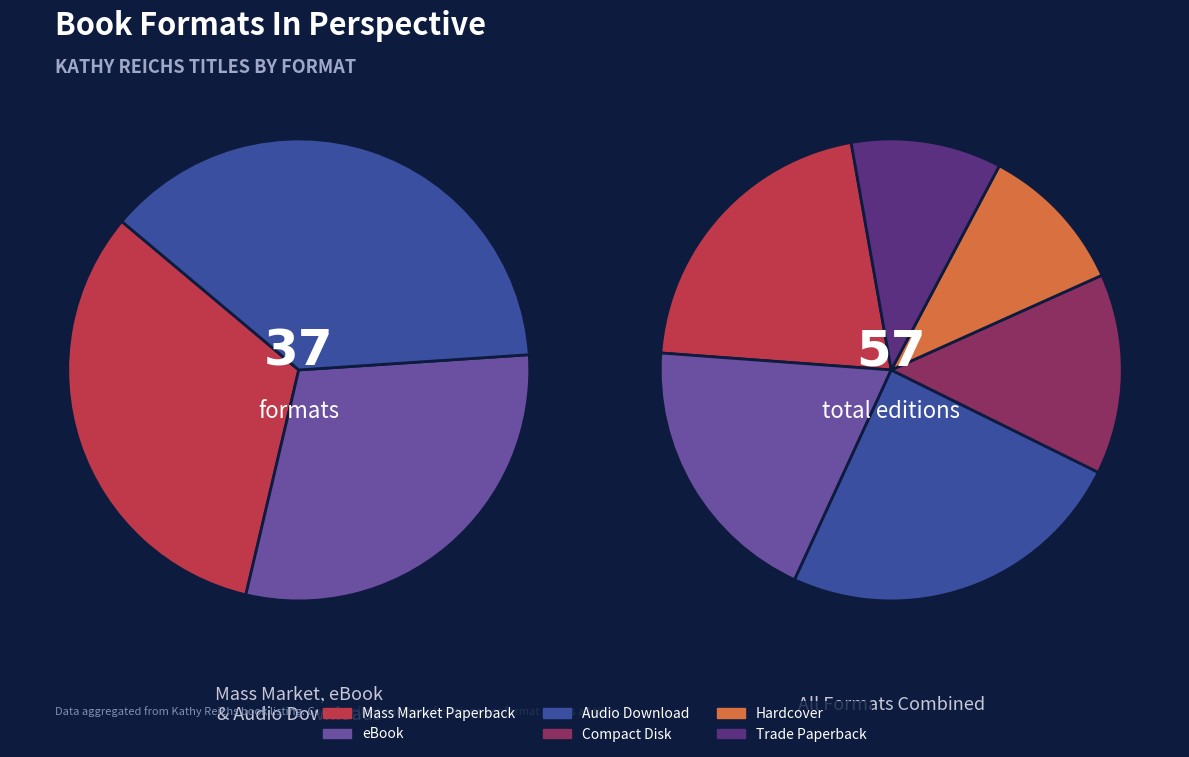

To the nearest percent, what is the difference between the Compact Disk and Mass Market Paperback slice percentages?

7%